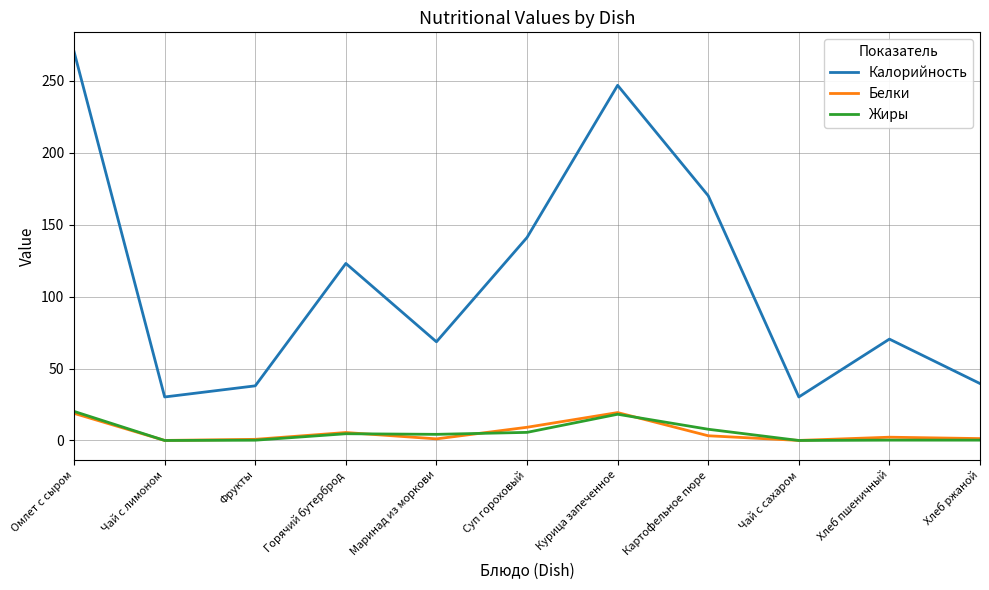

What is the sum of the Калорийность values at Омлет с сыром and Суп гороховый?

411.5